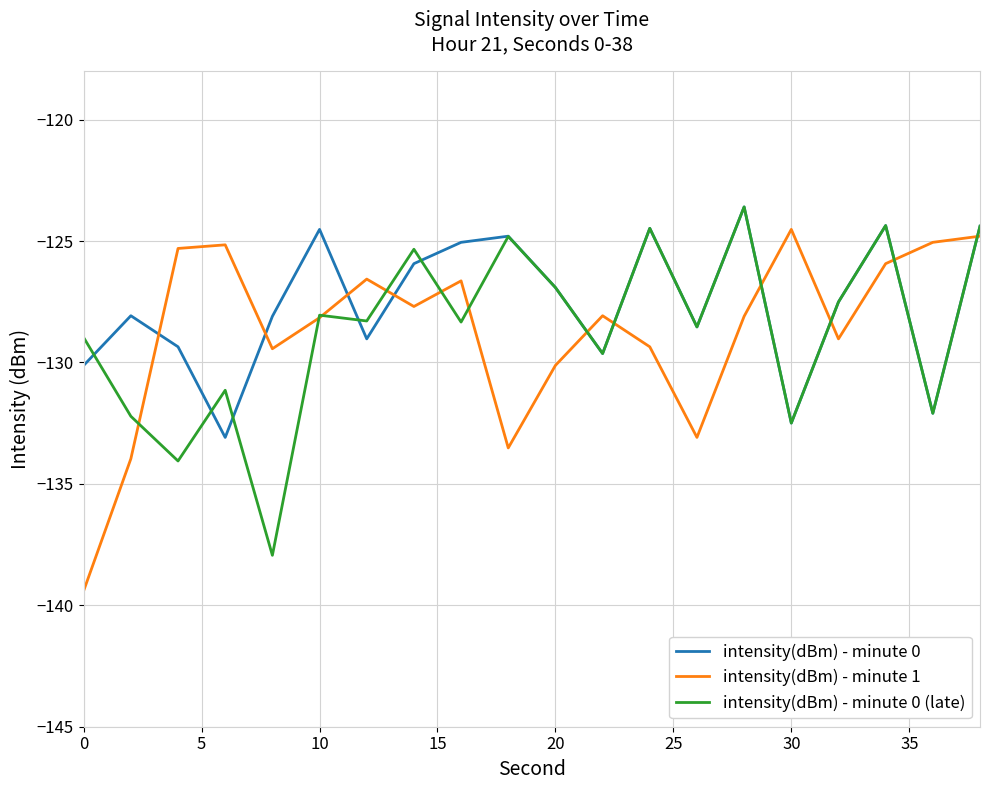

True or false: intensity(dBm) - minute 1 and intensity(dBm) - minute 0 (late) intersect in this chart.

True